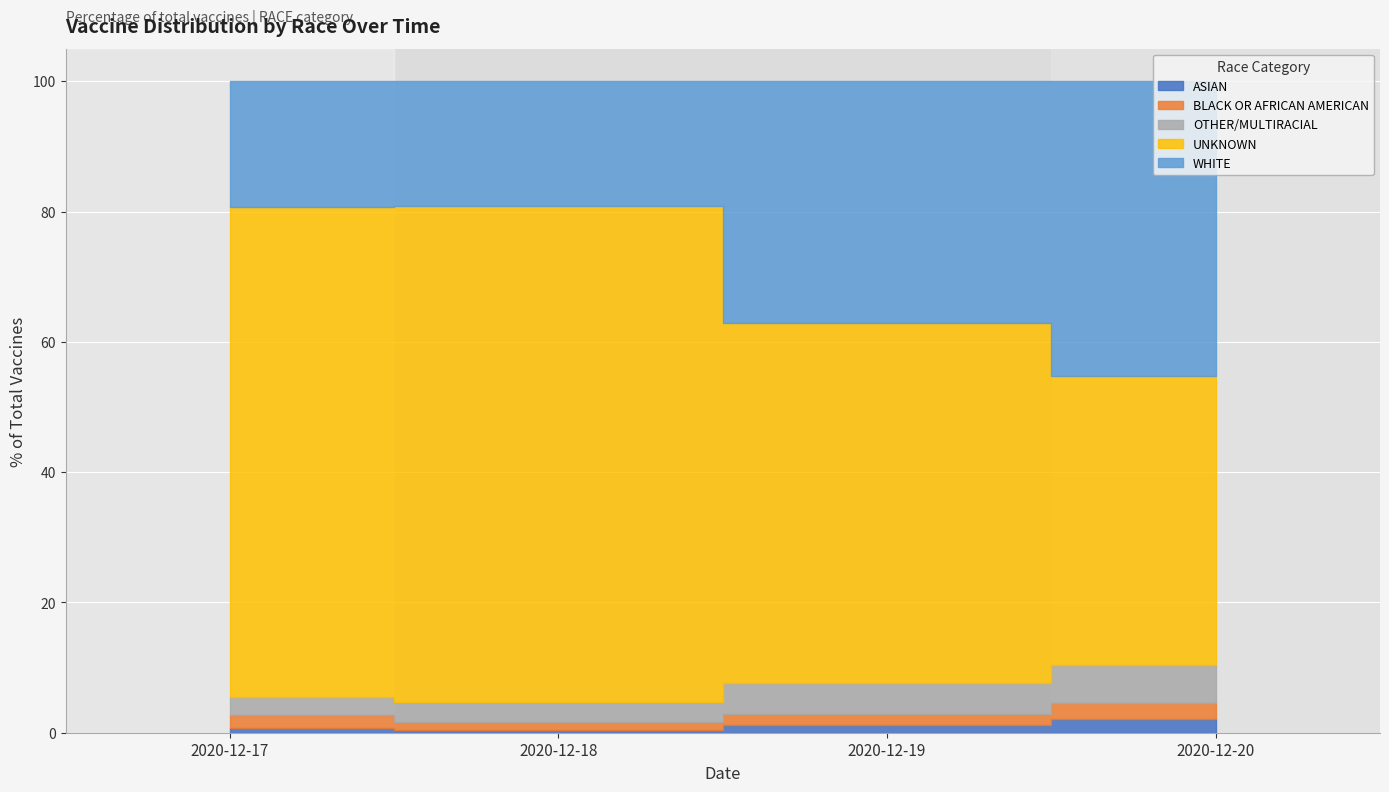

At which label does WHITE first exceed 37?

2020-12-19